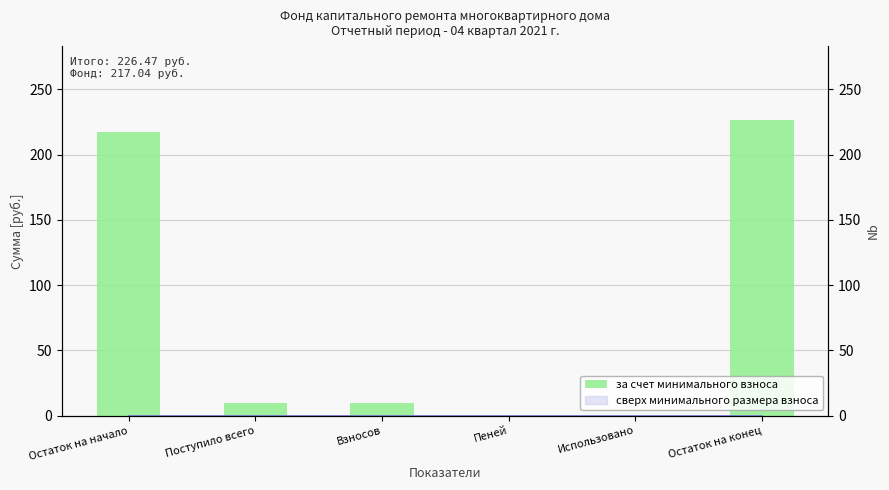

What is the change in value from Взносов to Использовано?

-9.4